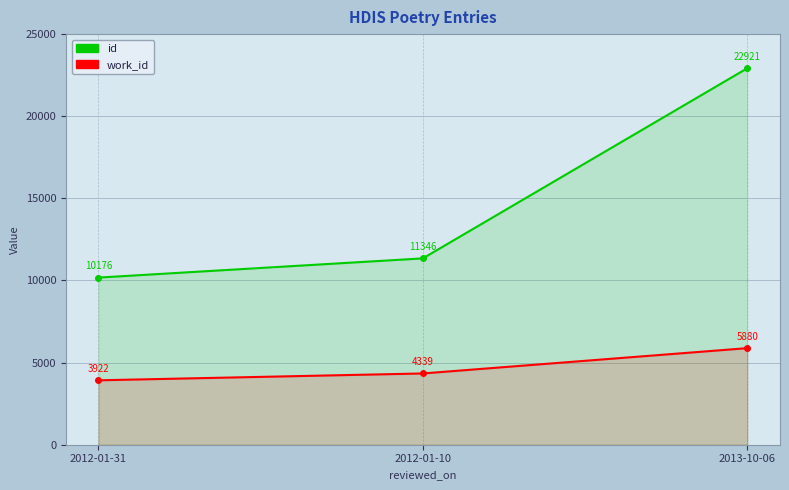

What are all the series names shown in the legend?

id, work_id